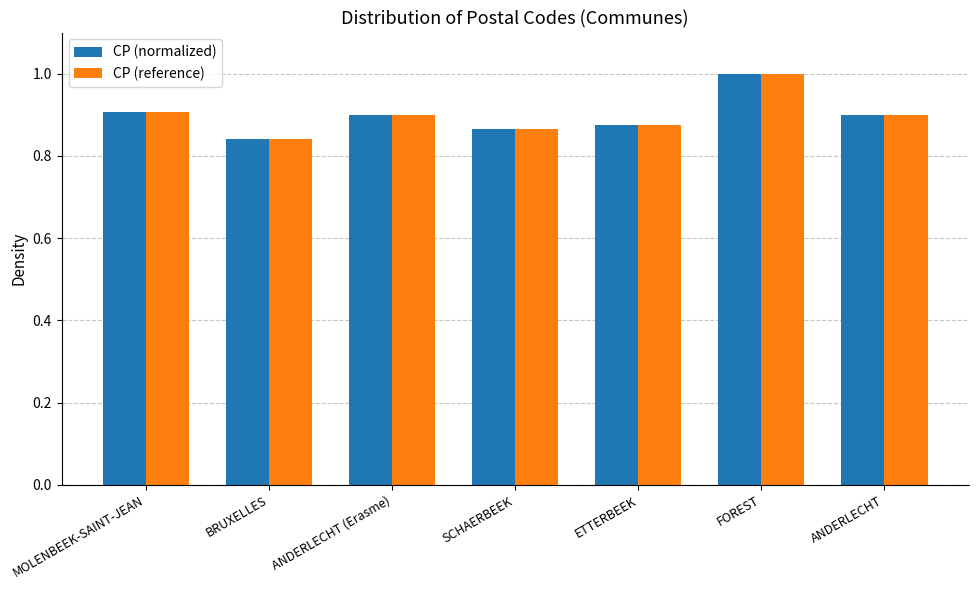

What are all the series names shown in the legend?

CP (normalized), CP (reference)